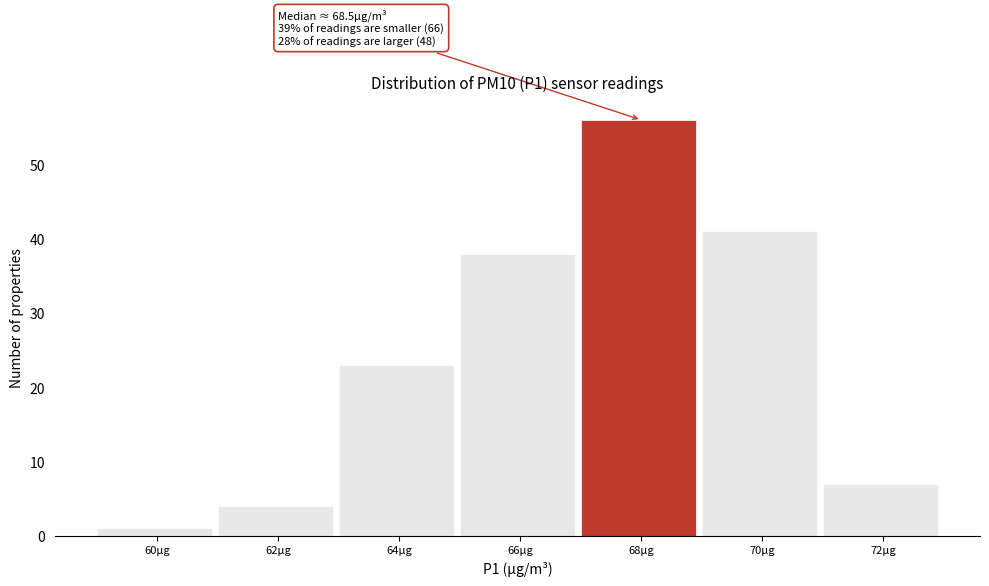

Reading left to right, transcribe all the data shown in this chart.

1	4	23	38	56	41	7